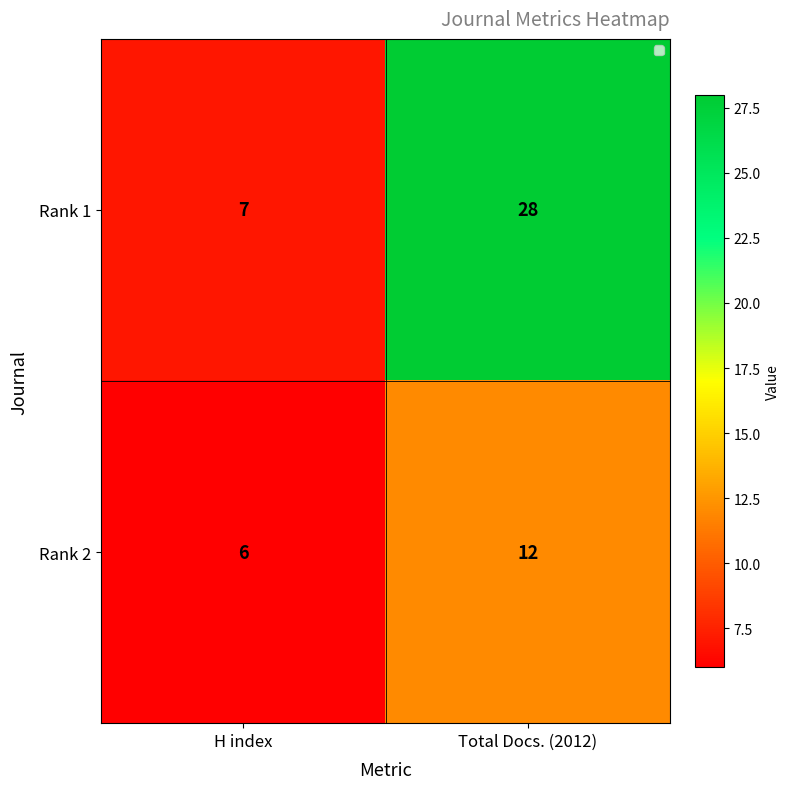

At which label does Rank 1 reach its minimum?

H index